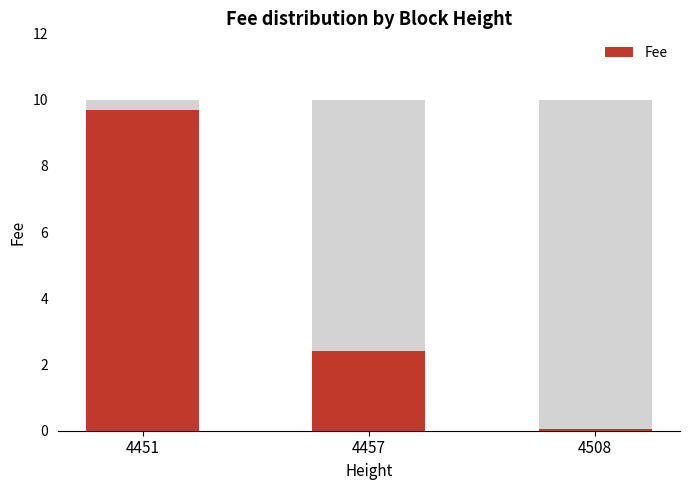

Does the chart contain stacked bars?

No